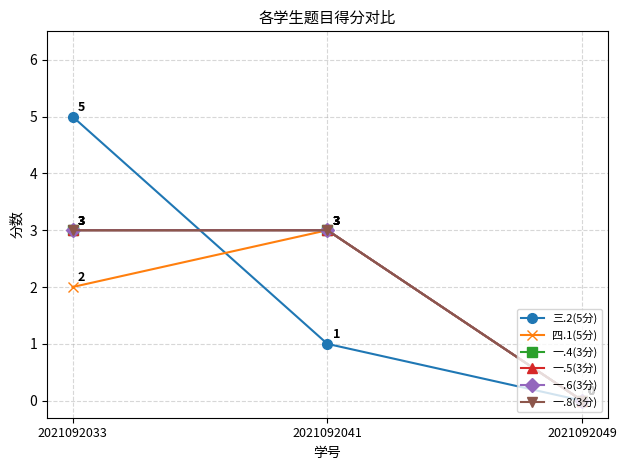

The 三.2(5分) series shows 1 at 2021092041. True or false?

True